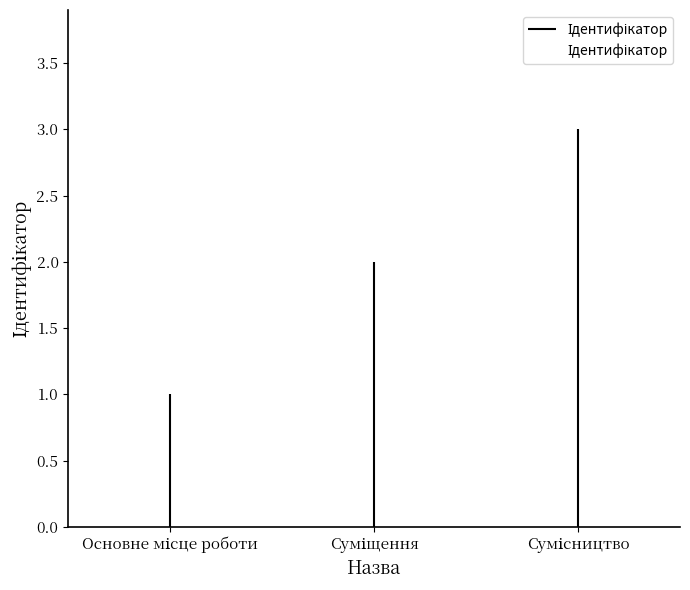

What is the greatest value displayed?

3